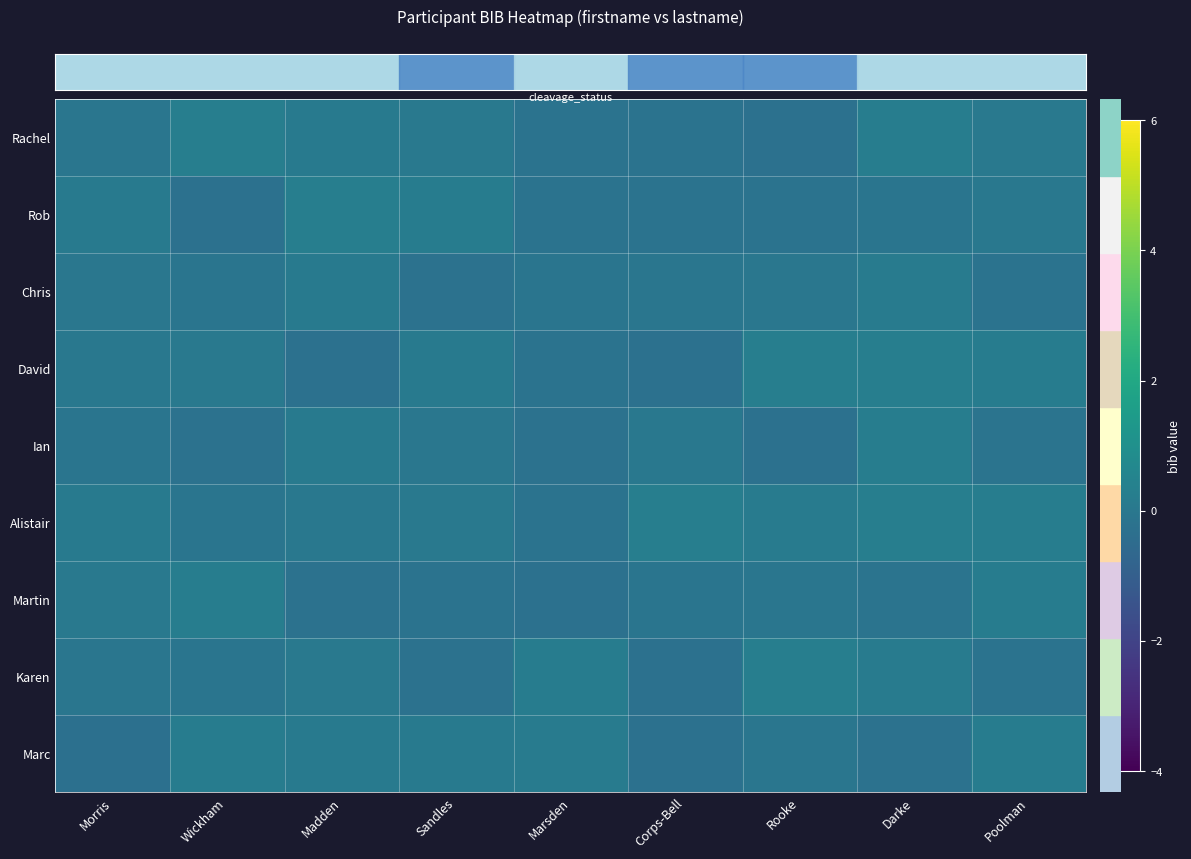

At which category is the sum across all series the highest?

Darke